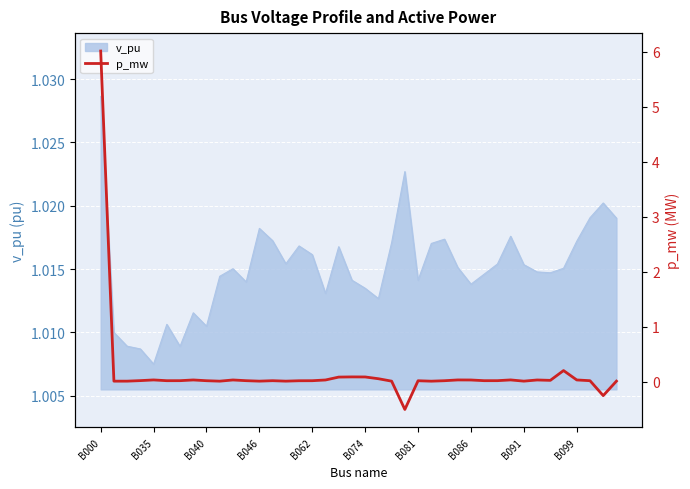

What is the minimum value shown in the chart?

-0.5